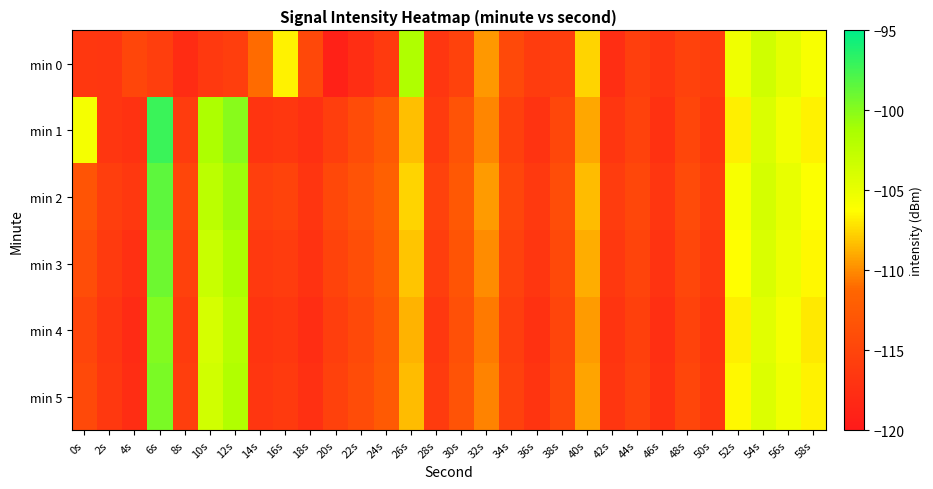

Reading right to left, what are all the values shown in this chart?

min 0: 58s=-105.9	56s=-104.8	54s=-103.5	52s=-105.4	50s=-116.0	48s=-115.3	46s=-116.7	44s=-115.7	42s=-117.6	40s=-107.6	38s=-115.7	36s=-116.0	34s=-114.5	32s=-109.6	30s=-115.3	28s=-116.6	26s=-101.6	24s=-116.2	22s=-117.6	20s=-119.1	18s=-114.6	16s=-106.7	14s=-111.1	12s=-115.8	10s=-116.3	8s=-117.8	6s=-115.8	4s=-114.9	2s=-116.6	0s=-116.6
min 1: 58s=-106.7	56s=-105.5	54s=-104.1	52s=-106.8	50s=-116.5	48s=-114.9	46s=-117.2	44s=-115.3	42s=-116.7	40s=-109.1	38s=-114.8	36s=-117.0	34s=-115.6	32s=-110.2	30s=-113.4	28s=-116.1	26s=-108.3	24s=-112.5	22s=-114.2	20s=-115.8	18s=-117.4	16s=-116.5	14s=-116.9	12s=-100.0	10s=-101.5	8s=-116.0	6s=-97.2	4s=-117.1	2s=-116.6	0s=-105.7
min 2: 58s=-106.1	56s=-104.9	54s=-103.7	52s=-105.9	50s=-115.9	48s=-114.3	46s=-116.6	44s=-114.7	42s=-116.0	40s=-108.4	38s=-114.1	36s=-116.3	34s=-114.9	32s=-109.5	30s=-112.8	28s=-115.4	26s=-107.6	24s=-111.8	22s=-113.4	20s=-114.6	18s=-116.8	16s=-115.2	14s=-115.7	12s=-100.8	10s=-102.3	8s=-114.9	6s=-98.5	4s=-116.4	2s=-115.8	0s=-113.2
min 3: 58s=-106.5	56s=-105.2	54s=-104.0	52s=-106.3	50s=-116.3	48s=-114.7	46s=-117.0	44s=-115.1	42s=-116.4	40s=-108.9	38s=-114.5	36s=-116.7	34s=-115.3	32s=-110.0	30s=-113.2	28s=-115.8	26s=-108.1	24s=-112.2	22s=-113.9	20s=-115.2	18s=-117.1	16s=-115.9	14s=-116.3	12s=-101.4	10s=-103.1	8s=-115.5	6s=-99.1	4s=-117.3	2s=-116.2	0s=-114.1
min 4: 58s=-107.0	56s=-105.7	54s=-104.5	52s=-106.8	50s=-116.8	48s=-115.2	46s=-117.5	44s=-115.6	42s=-116.9	40s=-109.5	38s=-115.0	36s=-117.2	34s=-115.8	32s=-110.6	30s=-113.7	28s=-116.4	26s=-108.7	24s=-112.8	22s=-114.5	20s=-115.8	18s=-117.7	16s=-116.5	14s=-116.9	12s=-102.0	10s=-103.8	8s=-116.1	6s=-99.8	4s=-118.0	2s=-116.7	0s=-115.0
min 5: 58s=-106.7	56s=-105.4	54s=-104.2	52s=-106.5	50s=-116.5	48s=-114.9	46s=-117.2	44s=-115.3	42s=-116.6	40s=-109.2	38s=-114.7	36s=-116.9	34s=-115.5	32s=-110.3	30s=-113.4	28s=-116.1	26s=-108.4	24s=-112.5	22s=-114.2	20s=-115.5	18s=-117.4	16s=-116.2	14s=-116.6	12s=-101.7	10s=-103.5	8s=-115.8	6s=-99.5	4s=-117.7	2s=-116.4	0s=-114.5